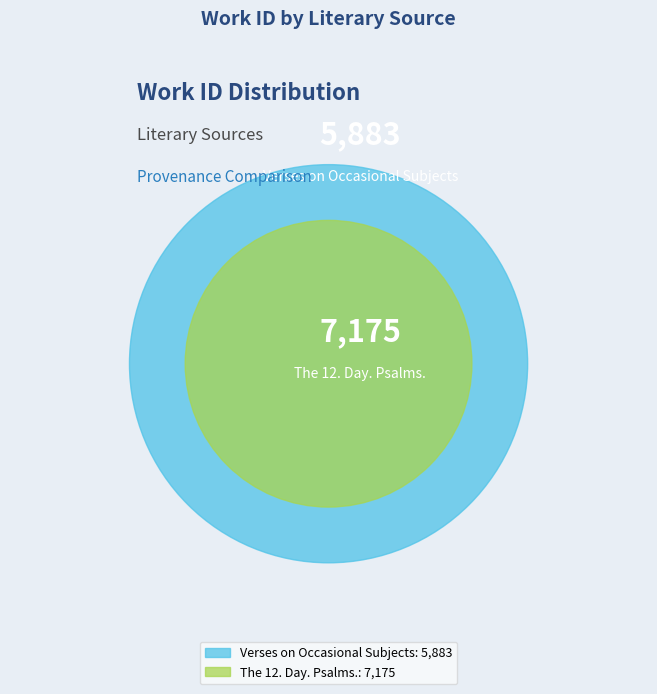

Which slice is the largest?

The 12. Day. Psalms.